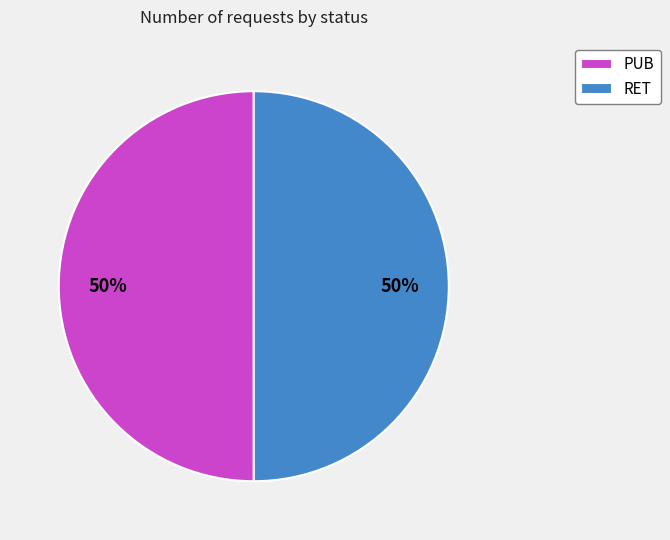

Do RET and PUB together represent more than half of the pie?

Yes